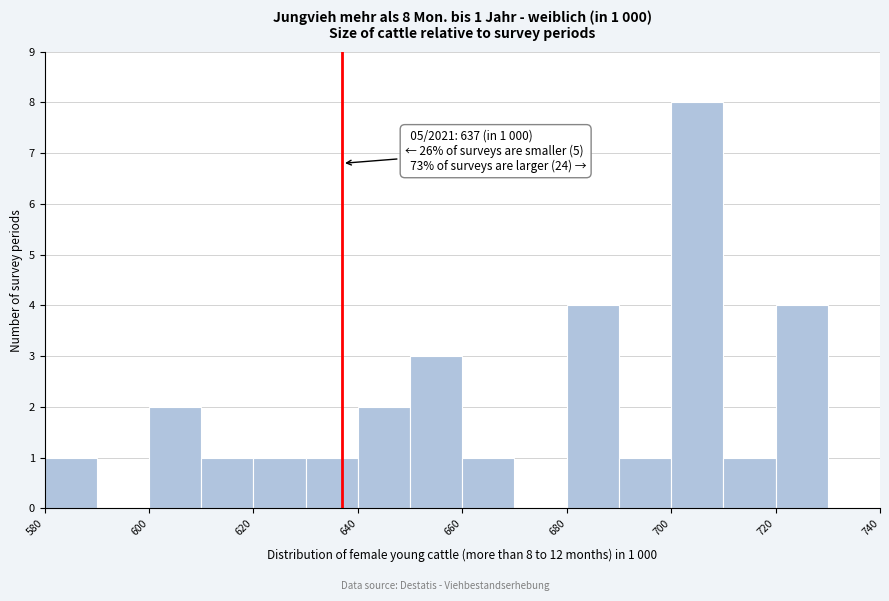

Which range on the x-axis has the tallest bar?

700 to 710